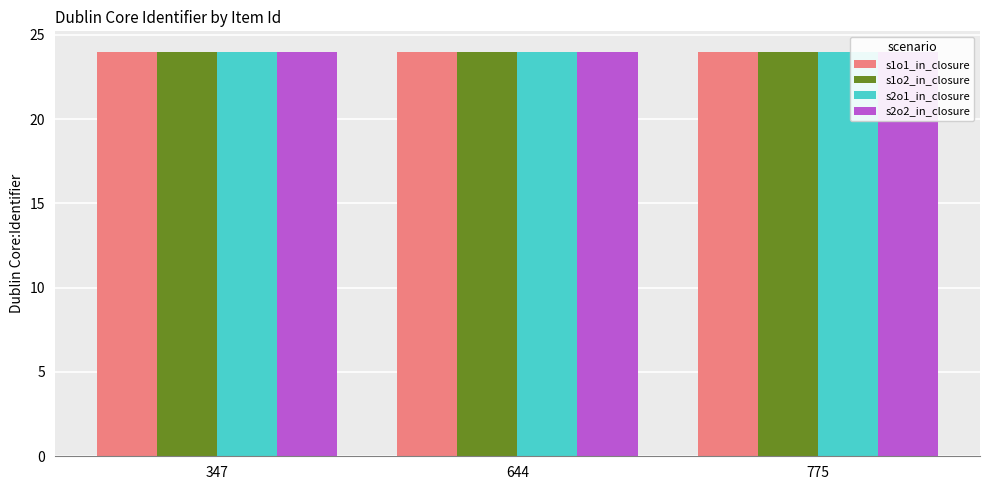

What is the lowest value of the s2o1_in_closure series?

24.0